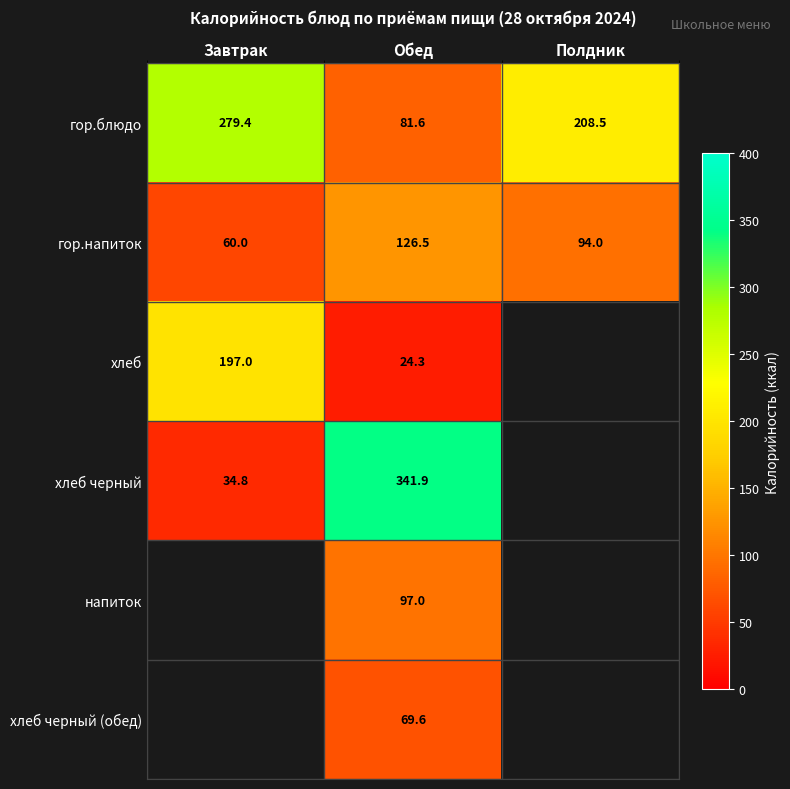

Rank the categories by гор.напиток value from lowest to highest.

Завтрак, Полдник, Обед